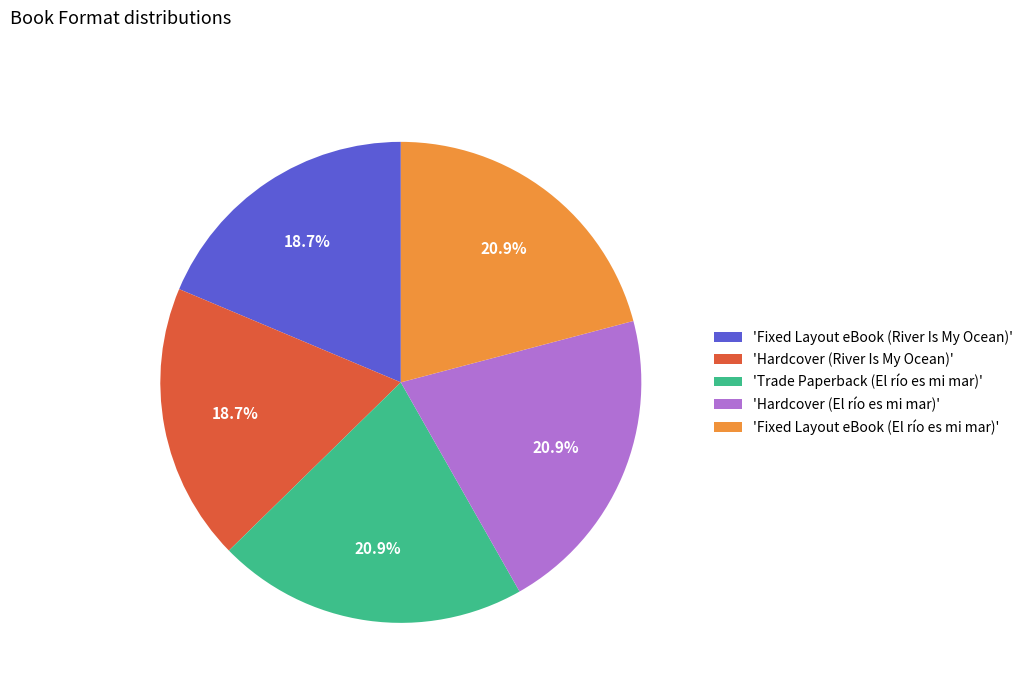

How many segments does this pie chart have?

5